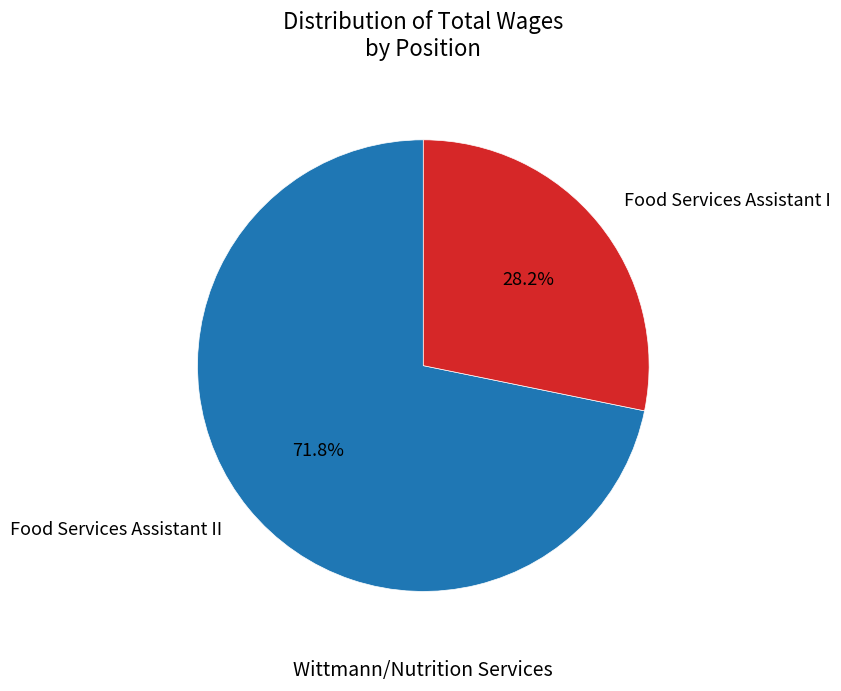

Which has a higher value, Food Services Assistant I or Food Services Assistant II?

Food Services Assistant II